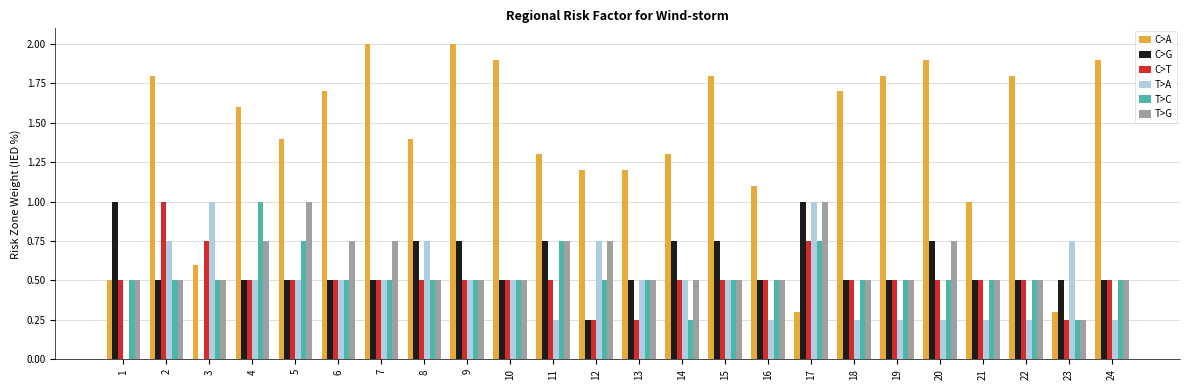

At which category is the sum across all series the highest?

2